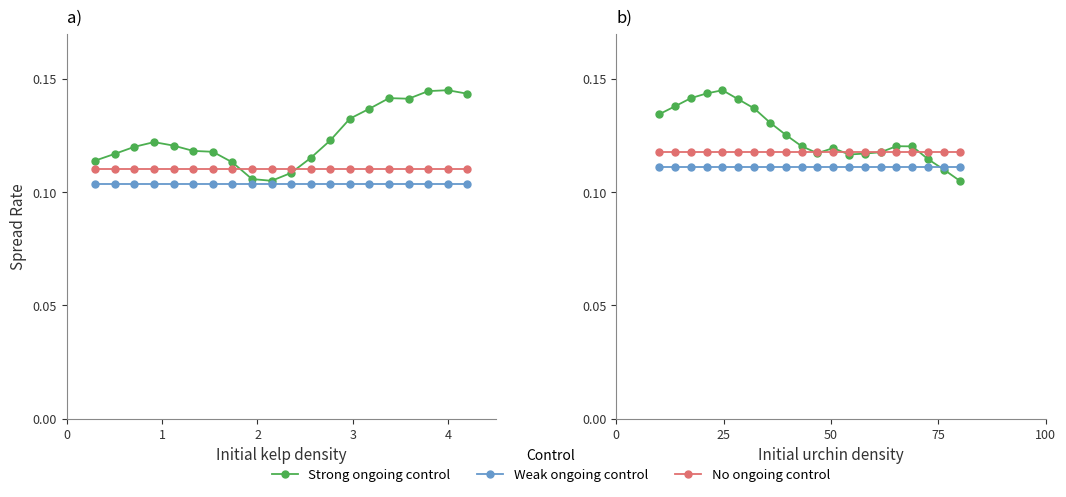

What is the value of the Strong ongoing control point at the 7th from the left?

0.1